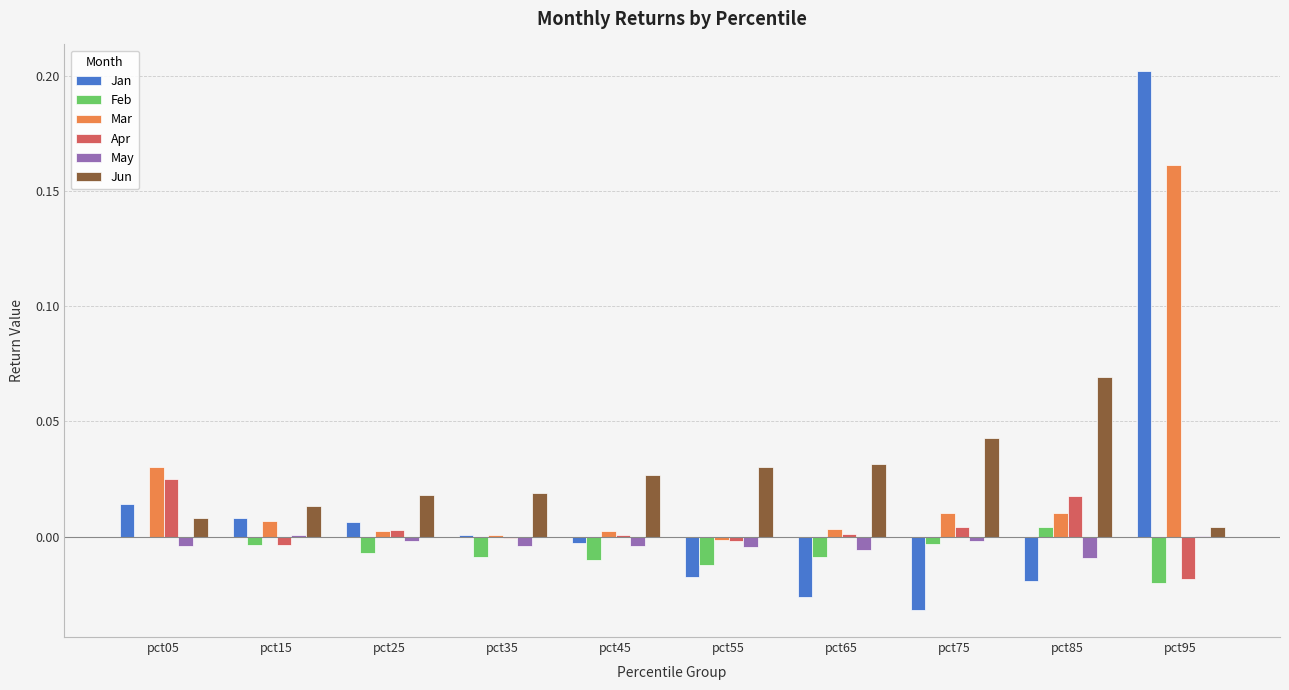

Which label corresponds to the largest value in the chart?

pct95